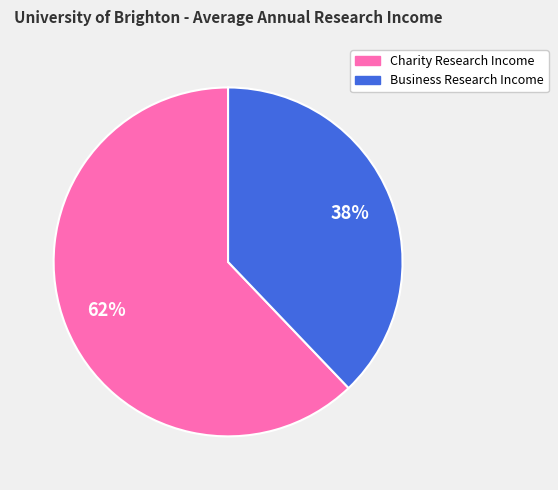

What is the ratio of the value at Business Research Income to the value at Charity Research Income?

0.6